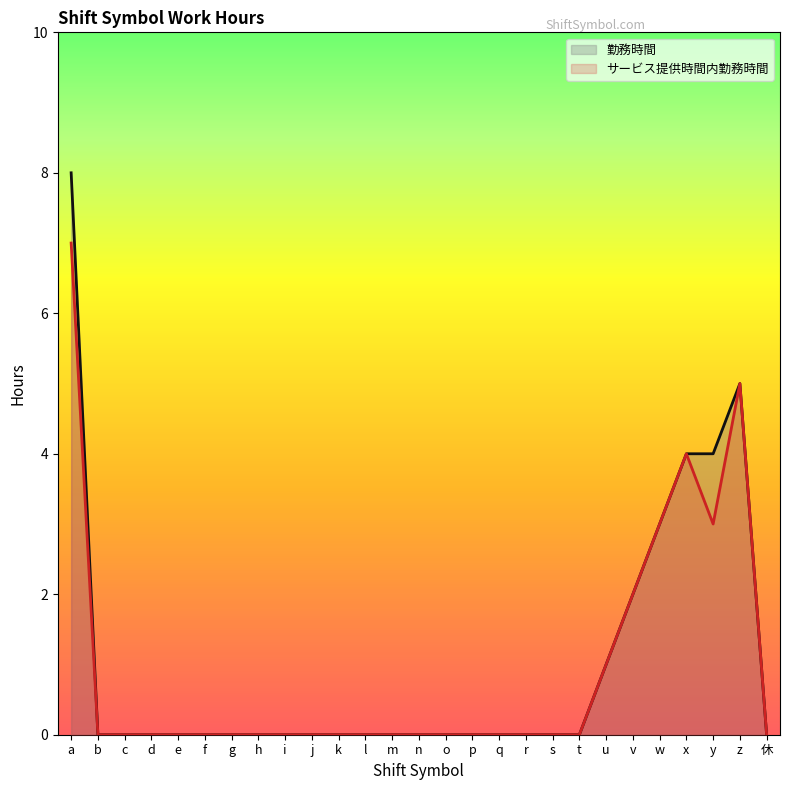

List the labels in order of サービス提供時間内勤務時間 value, largest first.

a, z, x, w, y, v, u, b, c, d, e, f, g, h, i, j, k, l, m, n, o, p, q, r, s, t, 休